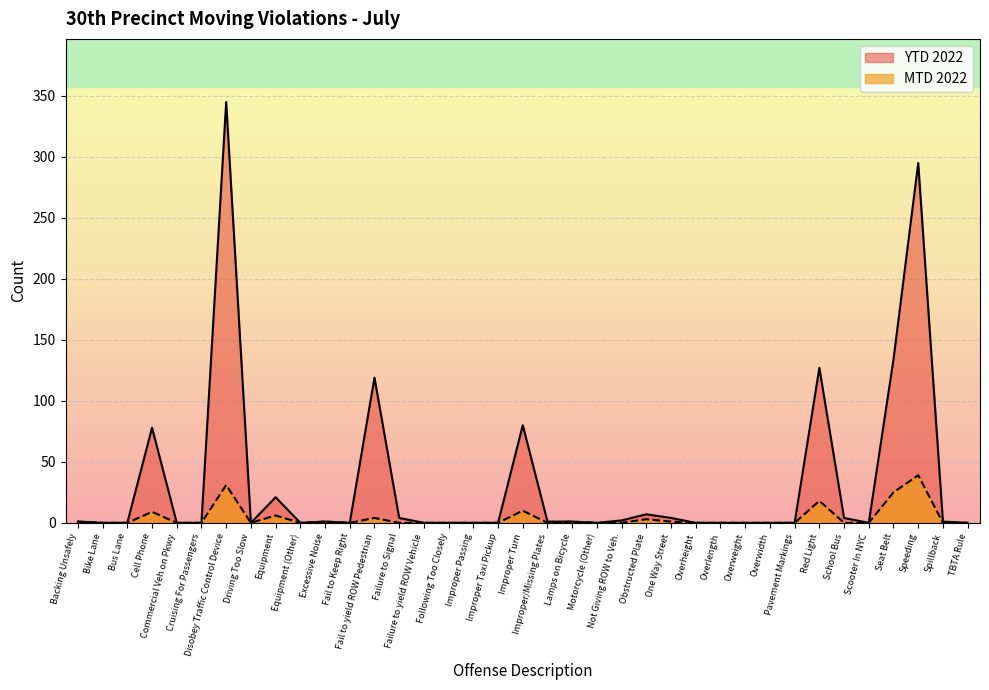

Which series has the largest total across all categories?

YTD 2022